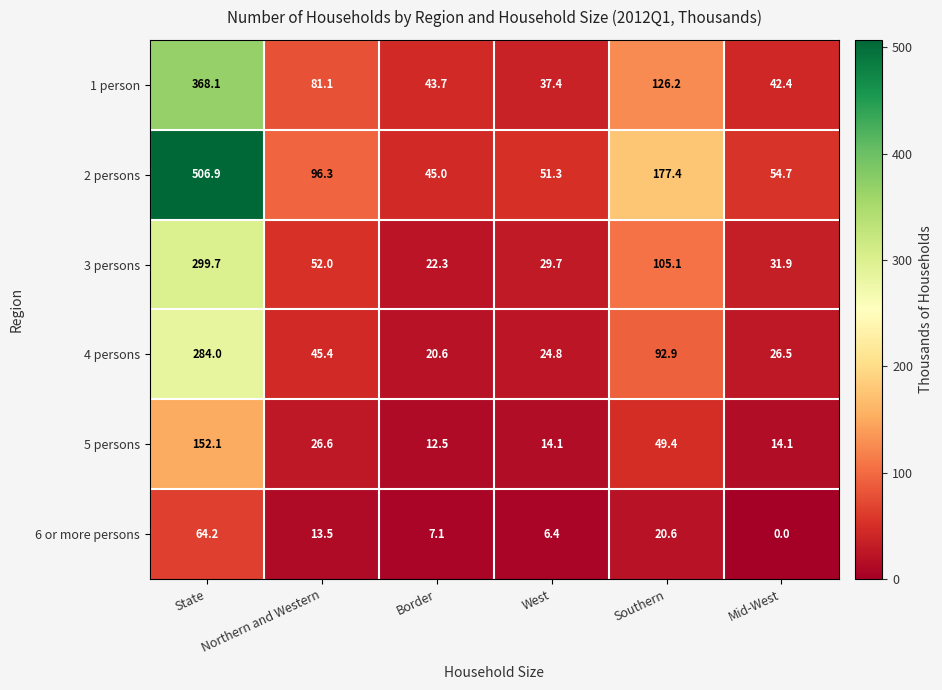

What is the difference between the maximum and second lowest values in the 3 persons series?

270.0